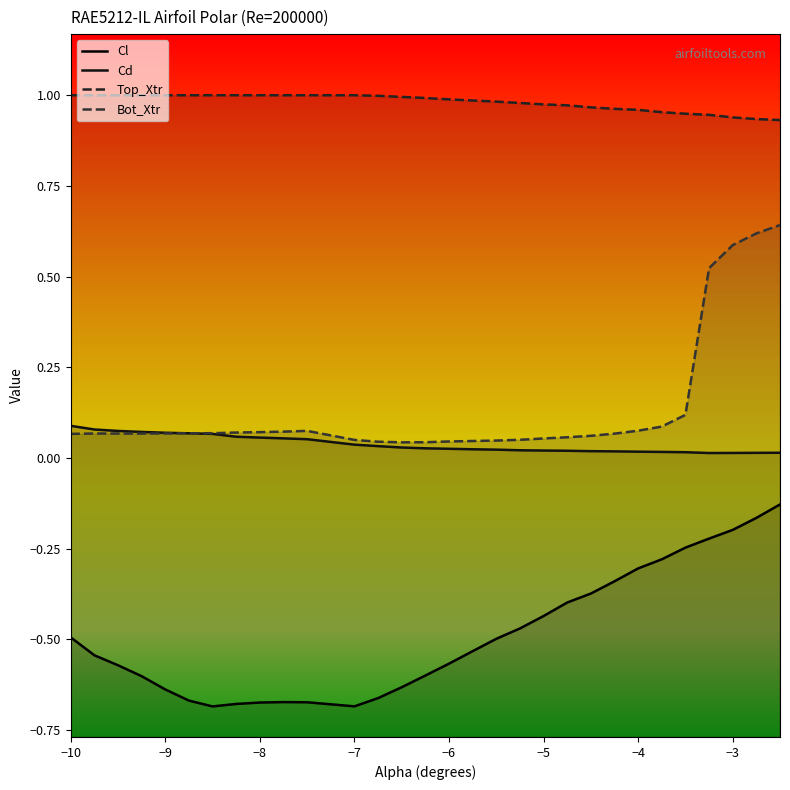

Which series has the largest range (max minus min)?

Bot_Xtr